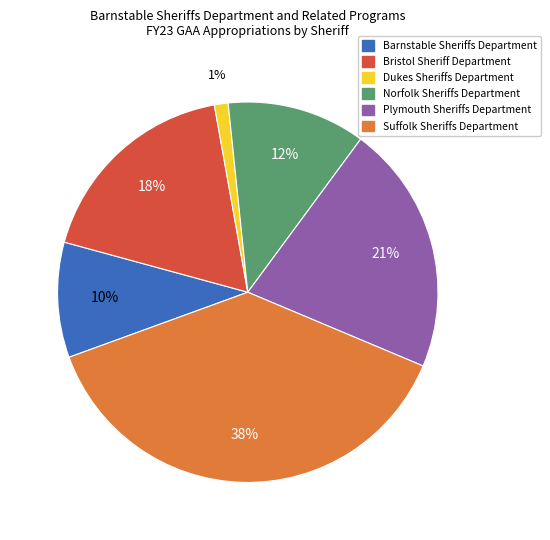

To the nearest percent, what is the difference between the largest and smallest slice percentages?

37%